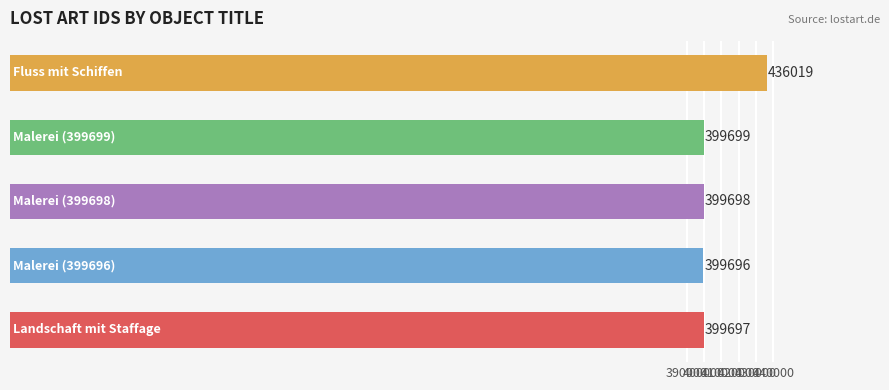

What is the average value?

406962